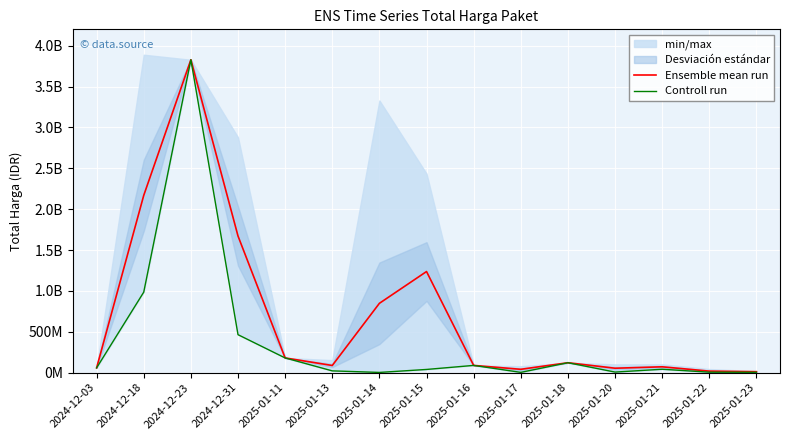

What is the label of the 8th point from the left?

2025-01-15